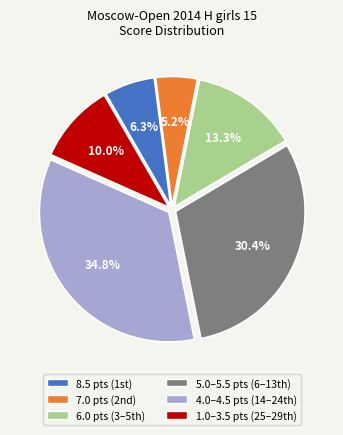

Is there a majority slice in this chart?

No